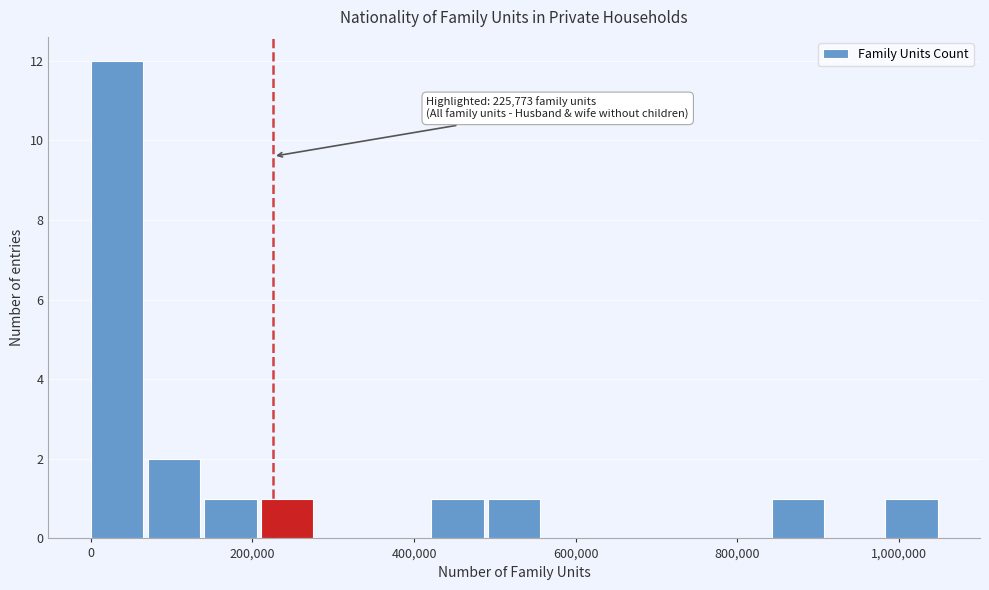

Read against the x-axis, roughly where is the centre of the tallest bar?

40000